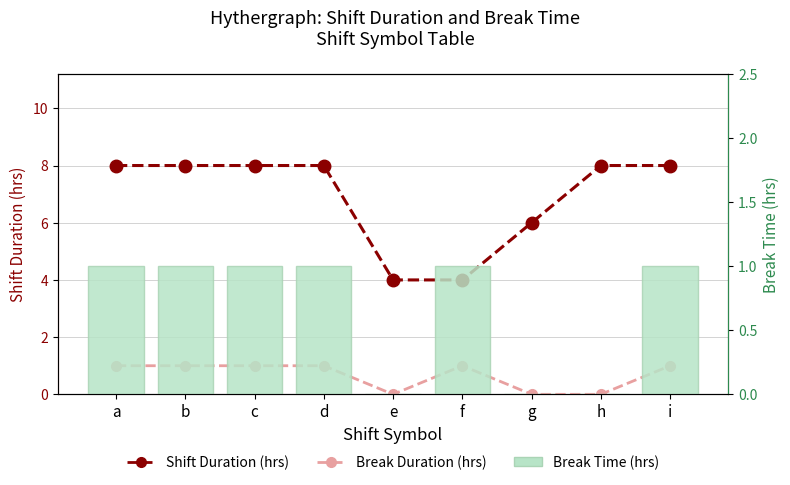

The Shift Duration (hrs) series shows 8.0 at i. True or false?

True